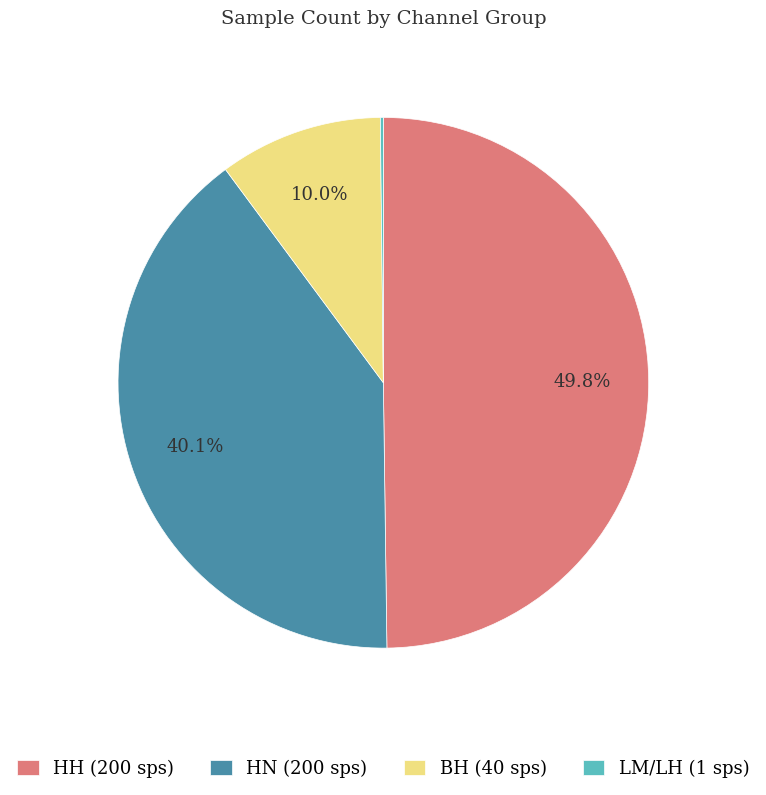

Which slice is the largest?

HH (200 sps)